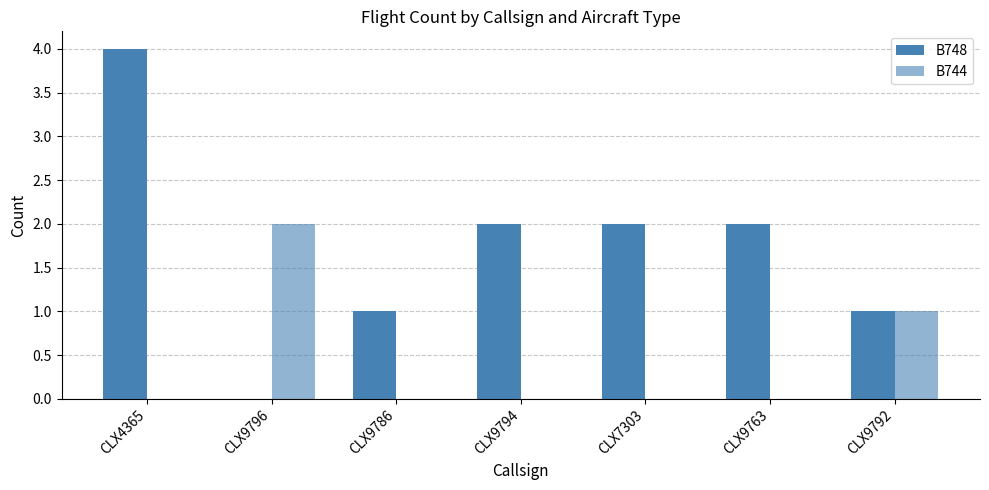

How many groups of bars are there?

7